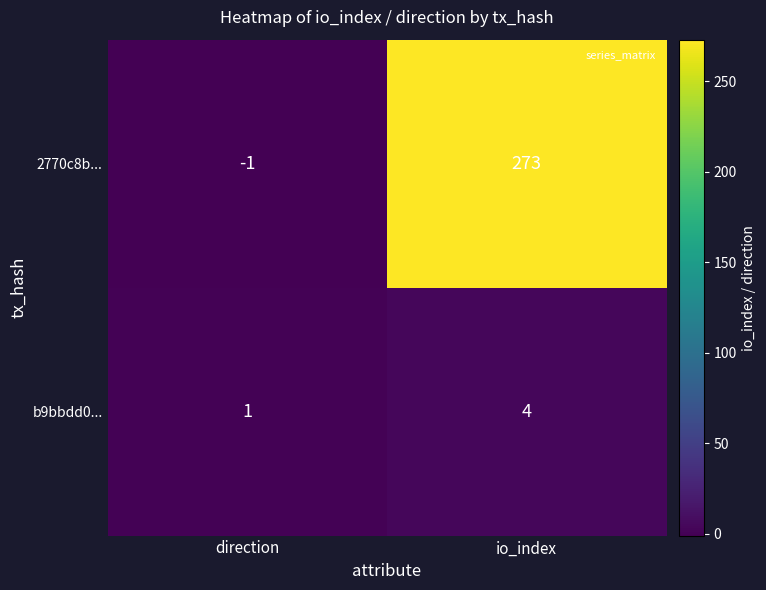

List the series in order of their overall mean, highest first.

2770c8b..., b9bbdd0...